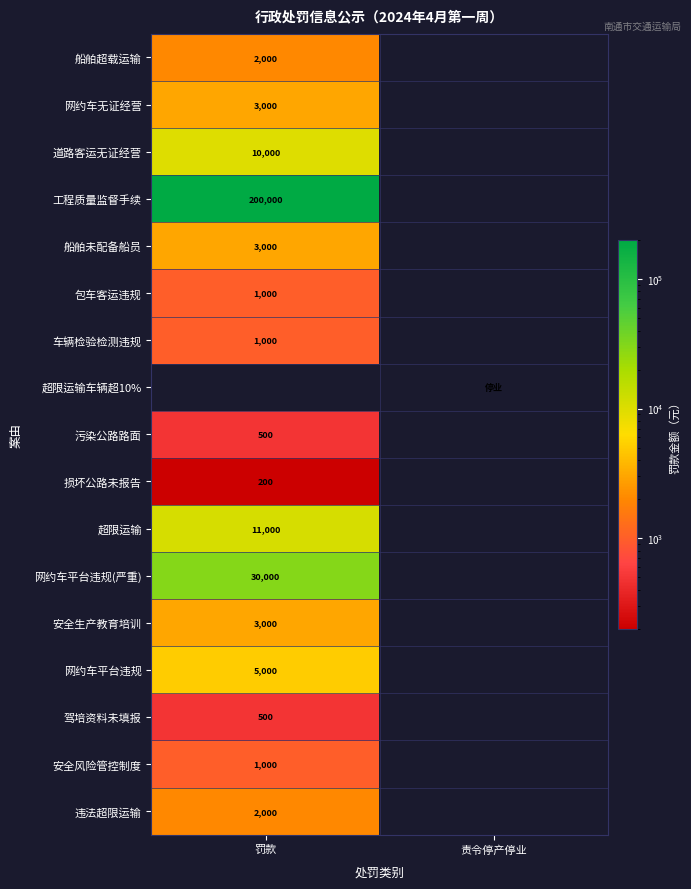

Is it true that 网约车平台违规 equals 8020.0 at 罚款?

False